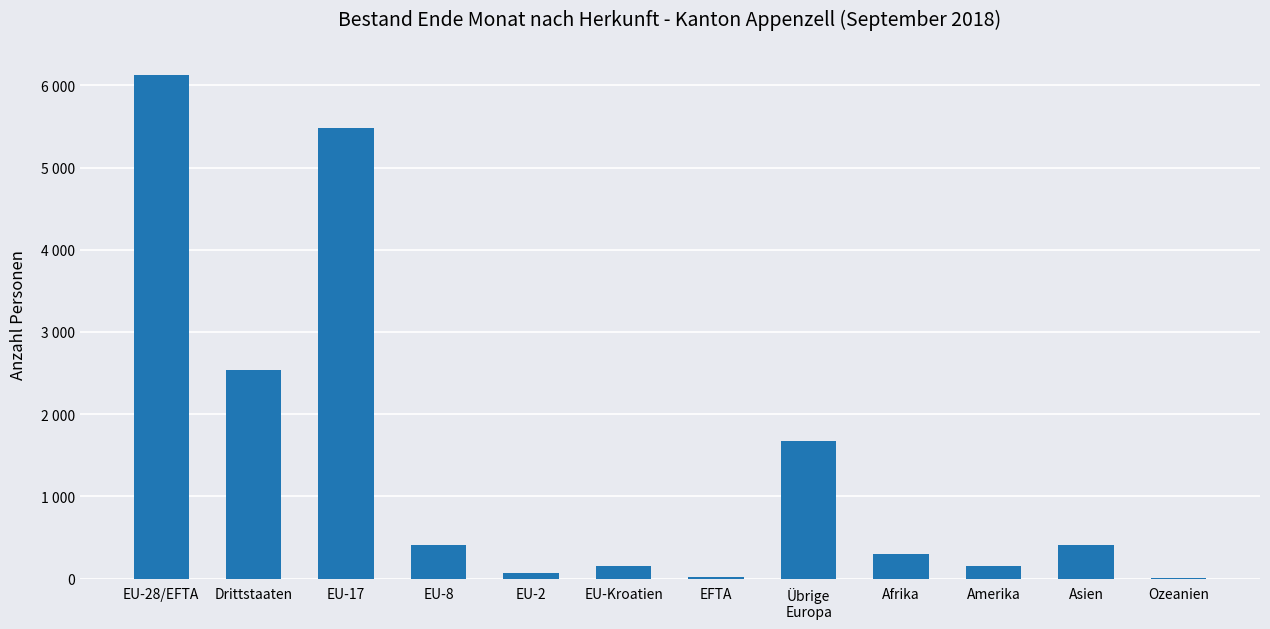

What is the label of the 1st bar from the left?

EU-28/EFTA